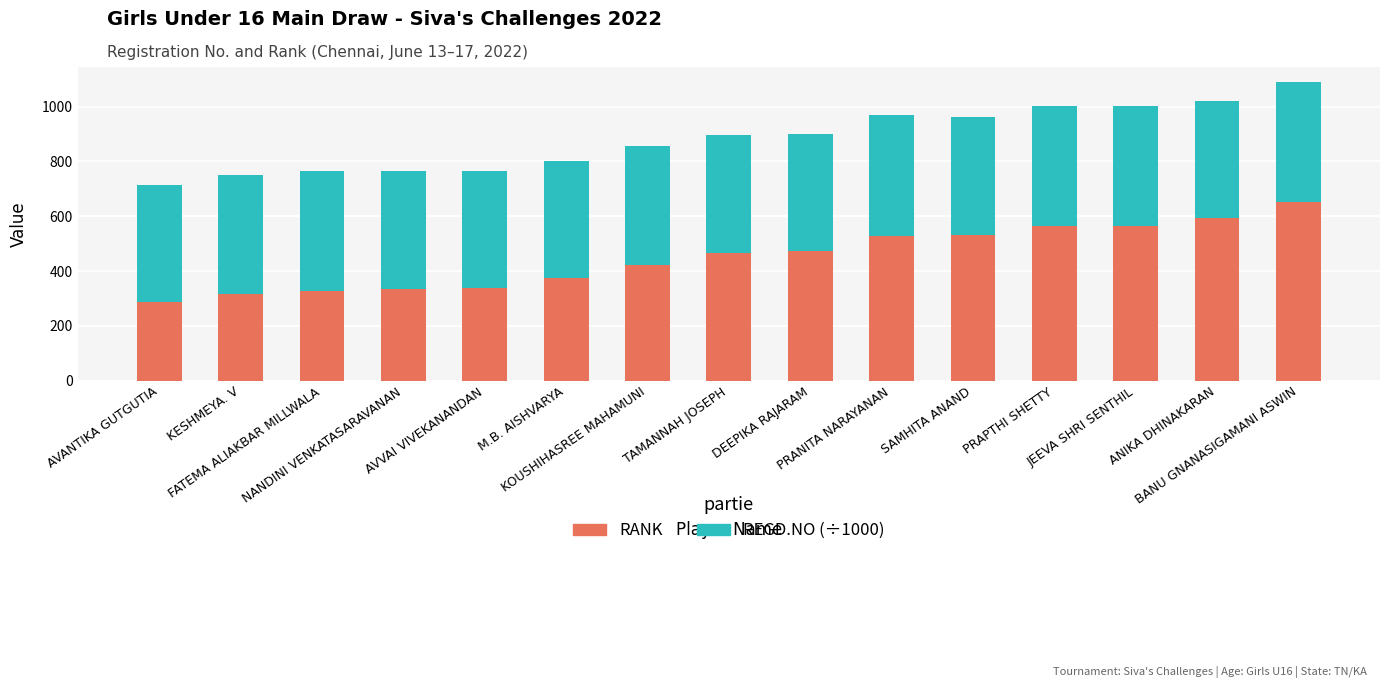

What is the lowest value of the RANK series?

285.0